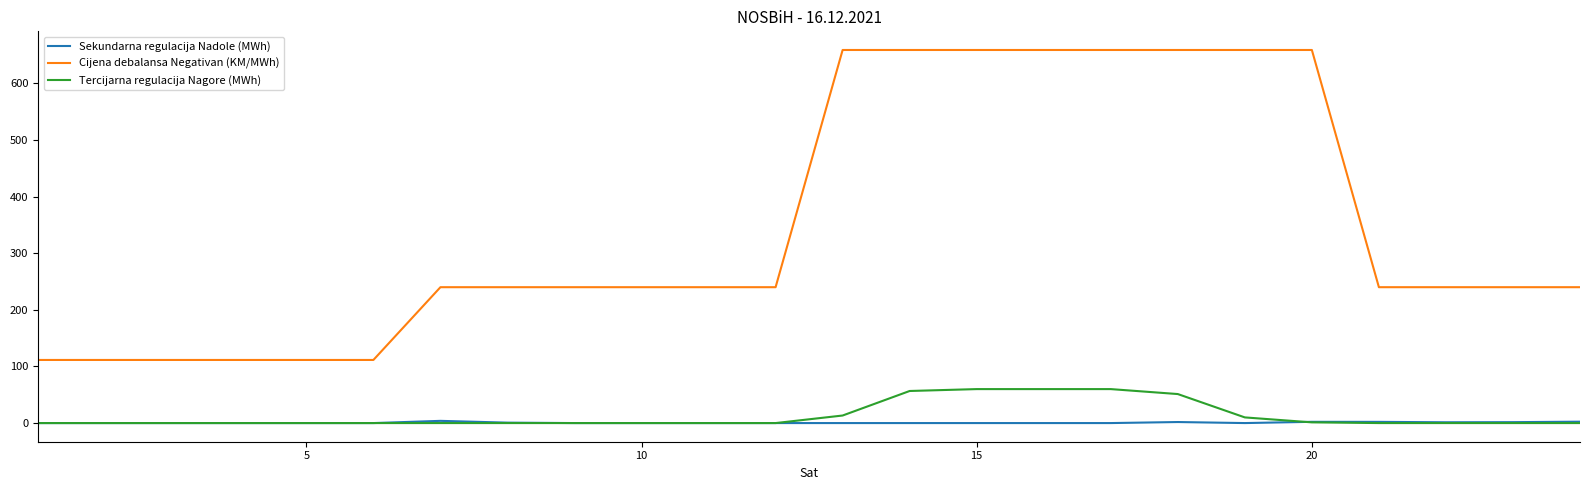

What is the difference between the second highest and minimum values in the Sekundarna regulacija Nadole (MWh) series?

2.4